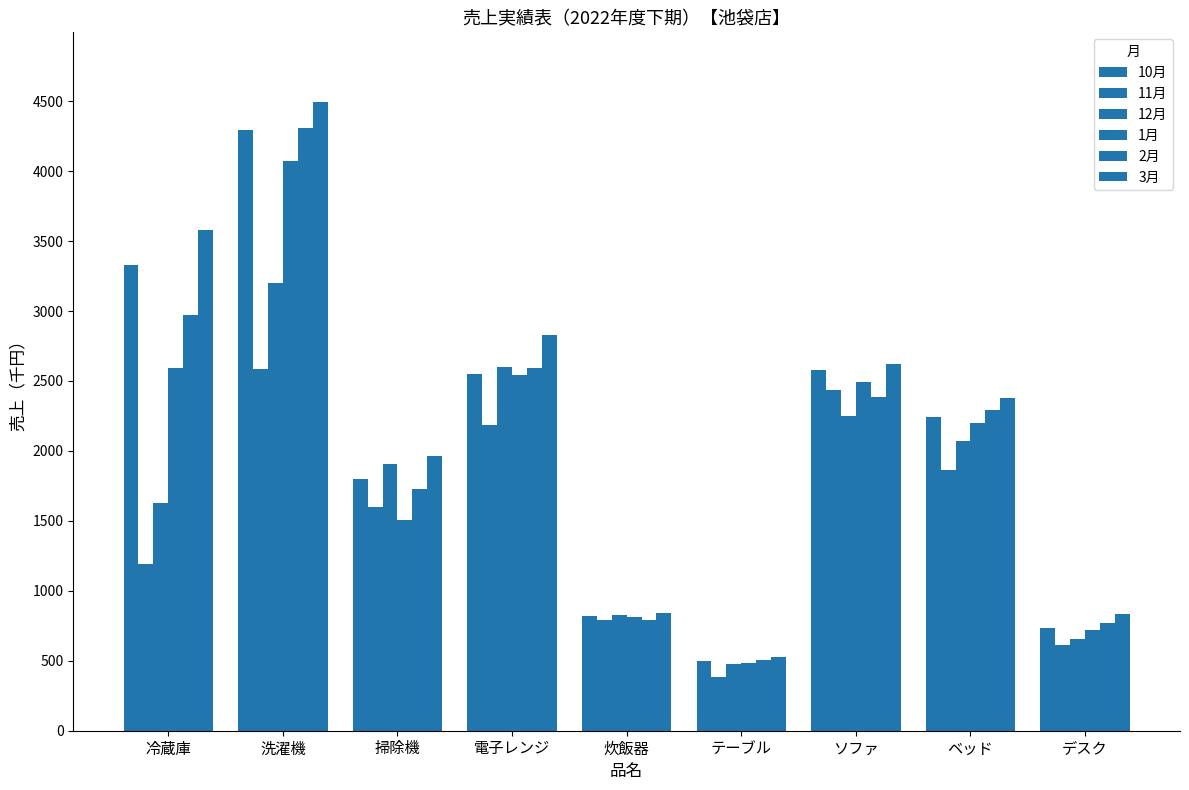

The value of 1月 at テーブル is 487. True or false?

True